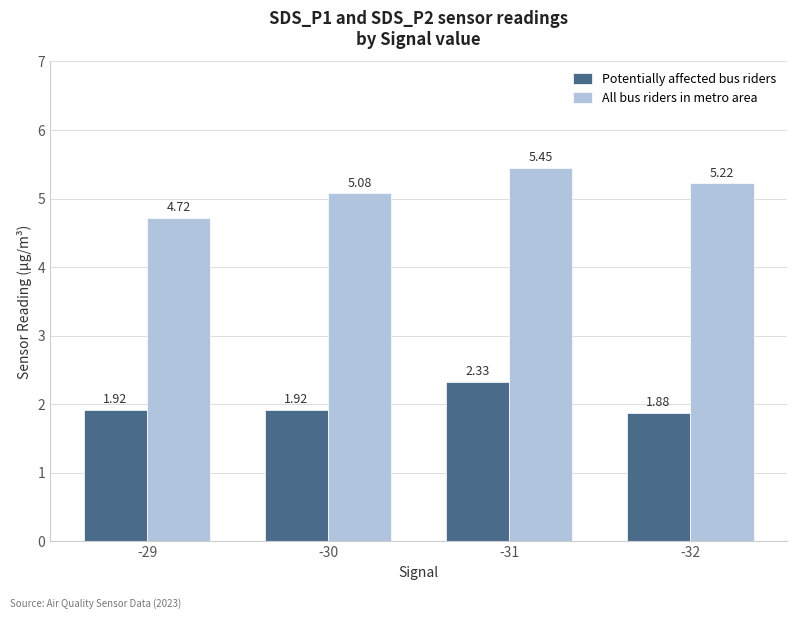

At -29, list the series in order from smallest to largest.

Potentially affected bus riders, All bus riders in metro area